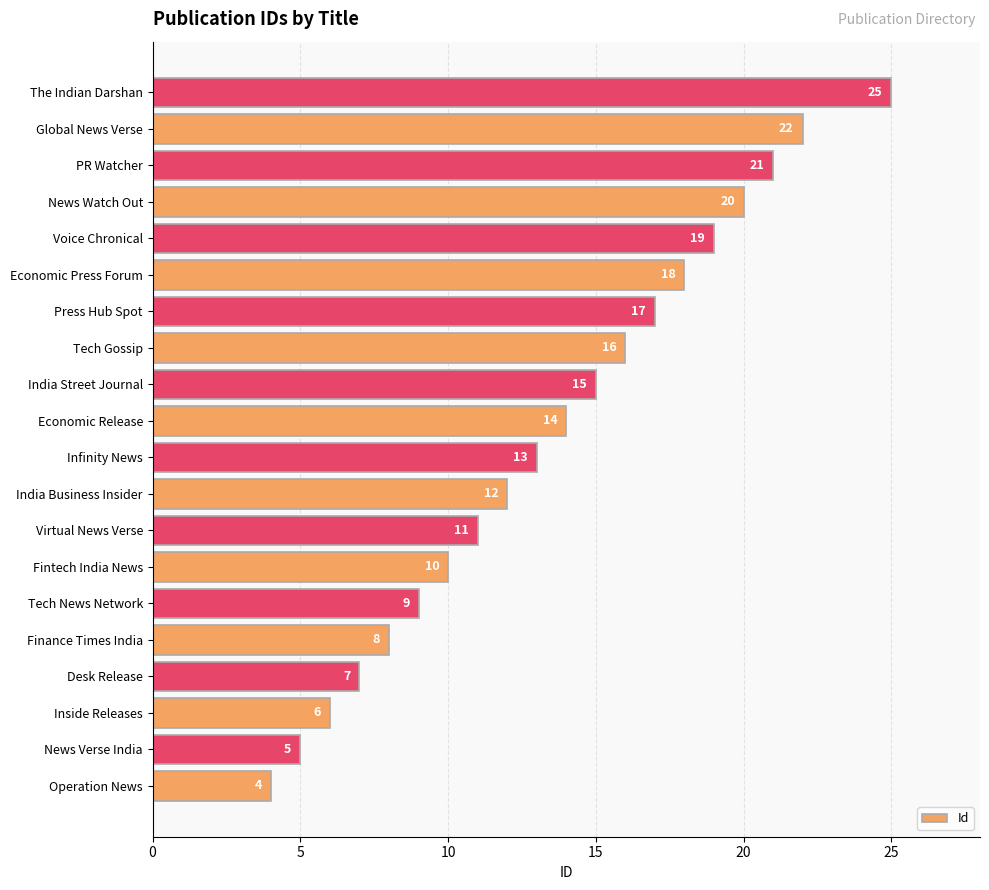

What is the ratio of the value at Infinity News to the value at Inside Releases?

2.2